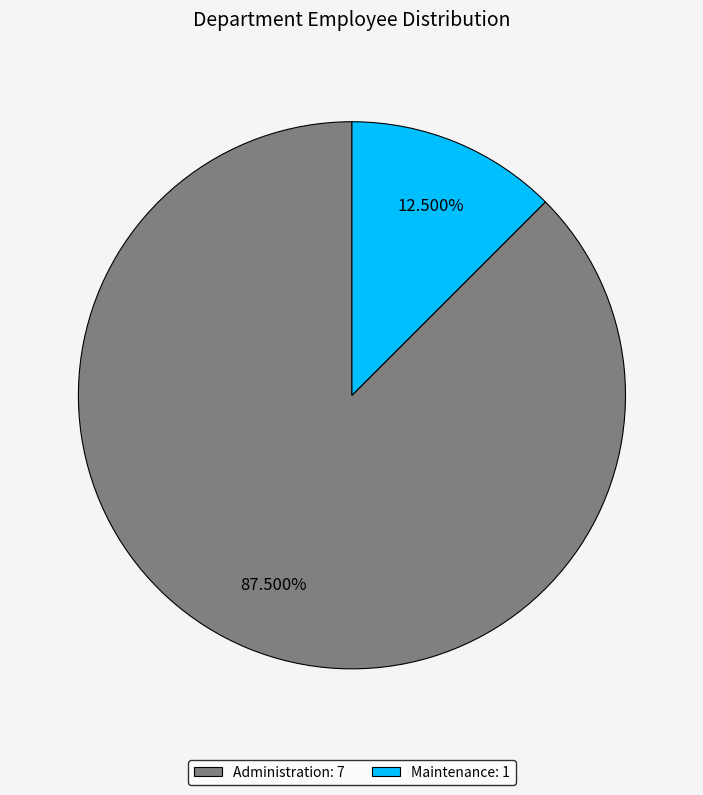

Rank the categories by value from highest to lowest.

Administration, Maintenance